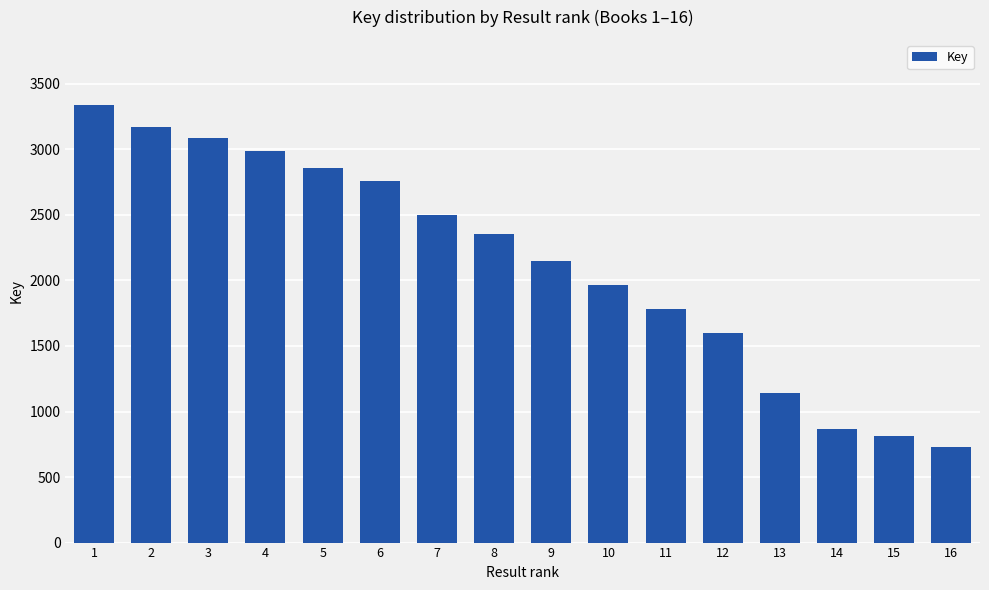

What is the smallest value displayed?

727